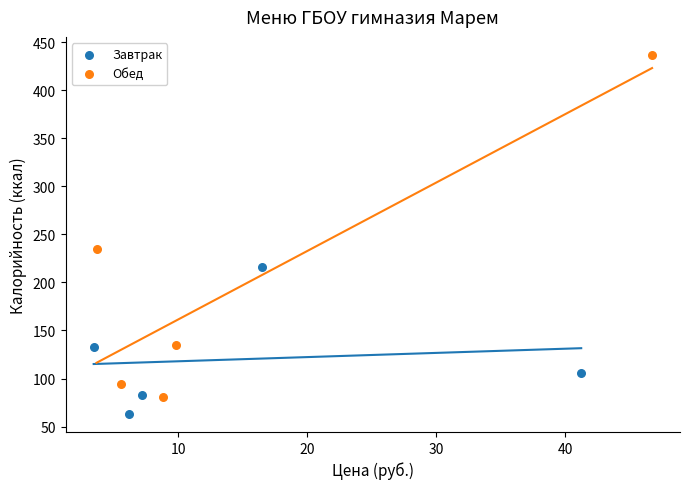

Which series has the widest spread of Y values?

Обед